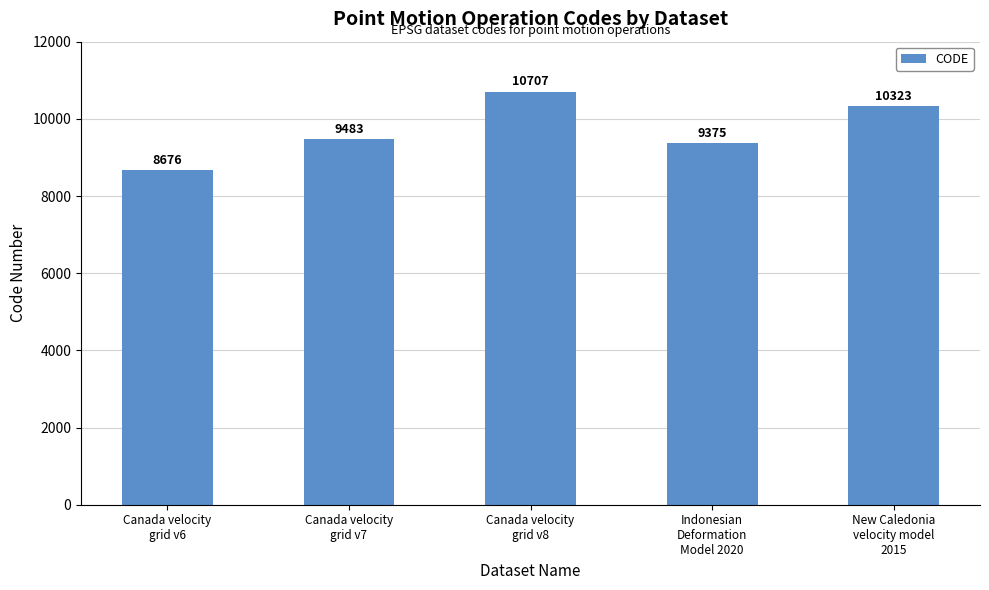

List the labels in order of value, largest first.

Canada velocity
grid v8, New Caledonia
velocity model
2015, Canada velocity
grid v7, Indonesian
Deformation
Model 2020, Canada velocity
grid v6